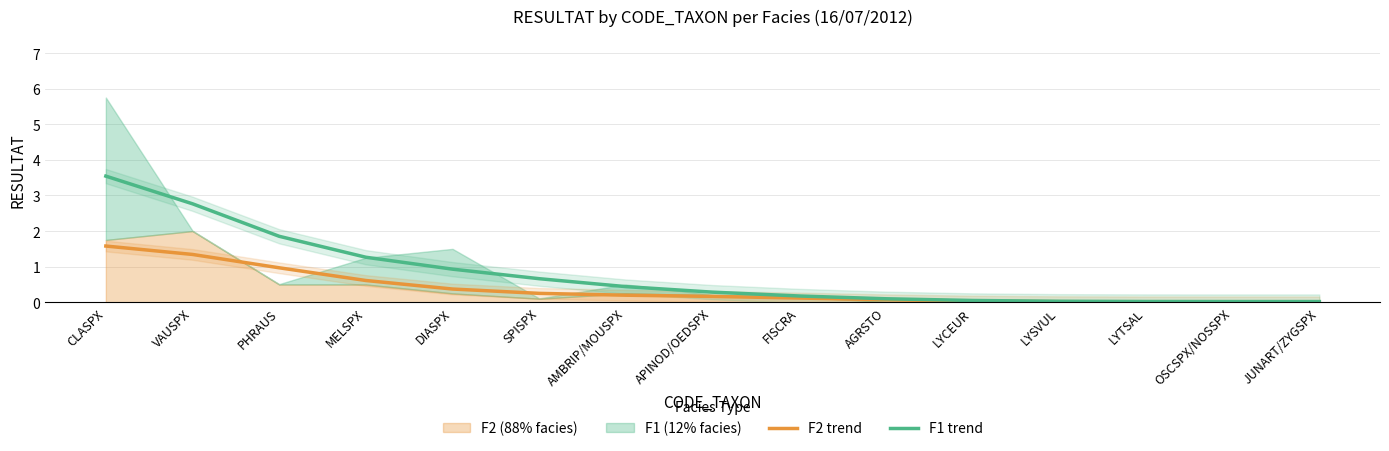

Rank the categories by F1 trend value from highest to lowest.

CLASPX, VAUSPX, PHRAUS, MELSPX, DIASPX, SPISPX, AMBRIP/MOUSPX, APINOD/OEDSPX, FISCRA, AGRSTO, LYCEUR, LYSVUL, LYTSAL, OSCSPX/NOSSPX, JUNART/ZYGSPX